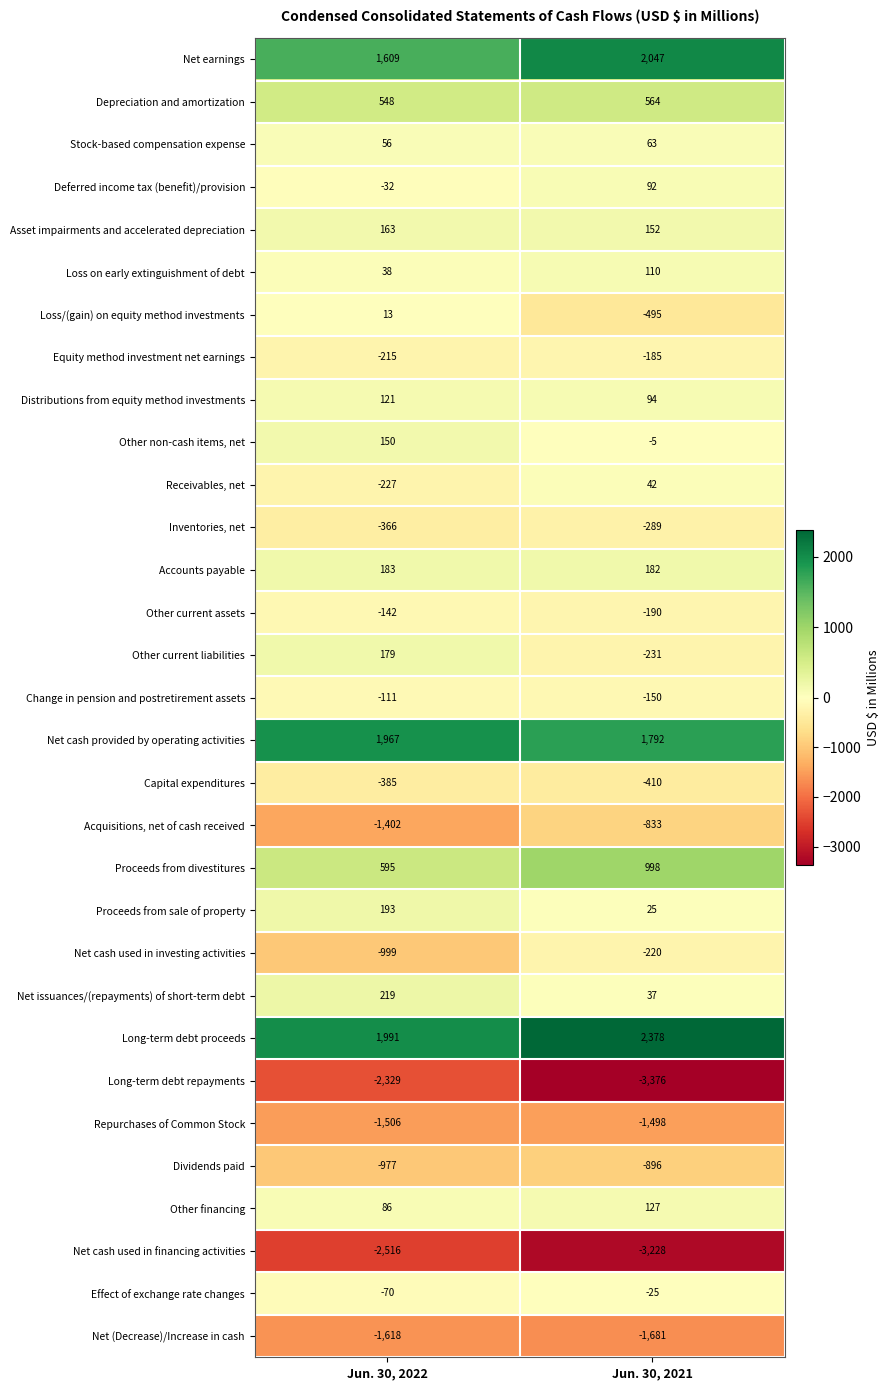

What is the total value across all series at Jun. 30, 2021?

-5009